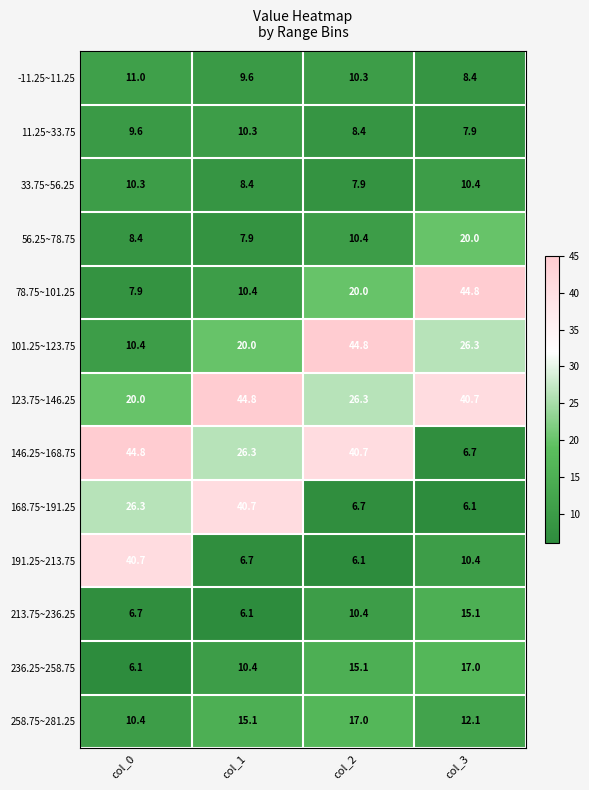

Which category has the lowest value in the 191.25~213.75 series?

col_2